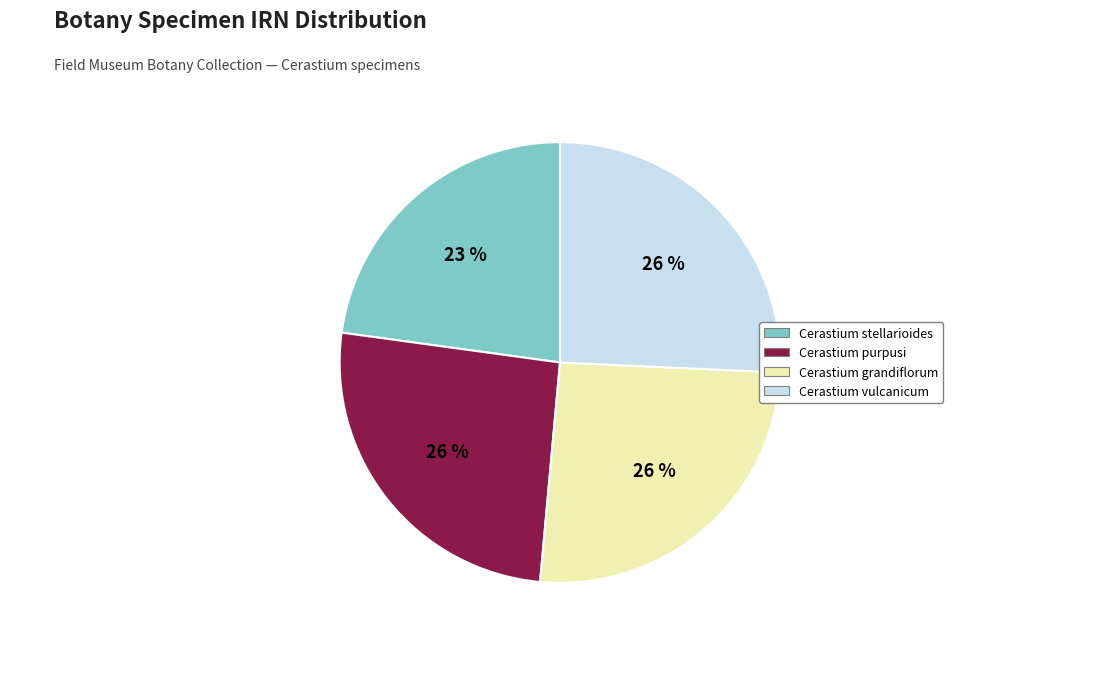

Is it true that Cerastium vulcanicum is 26% of the pie?

True